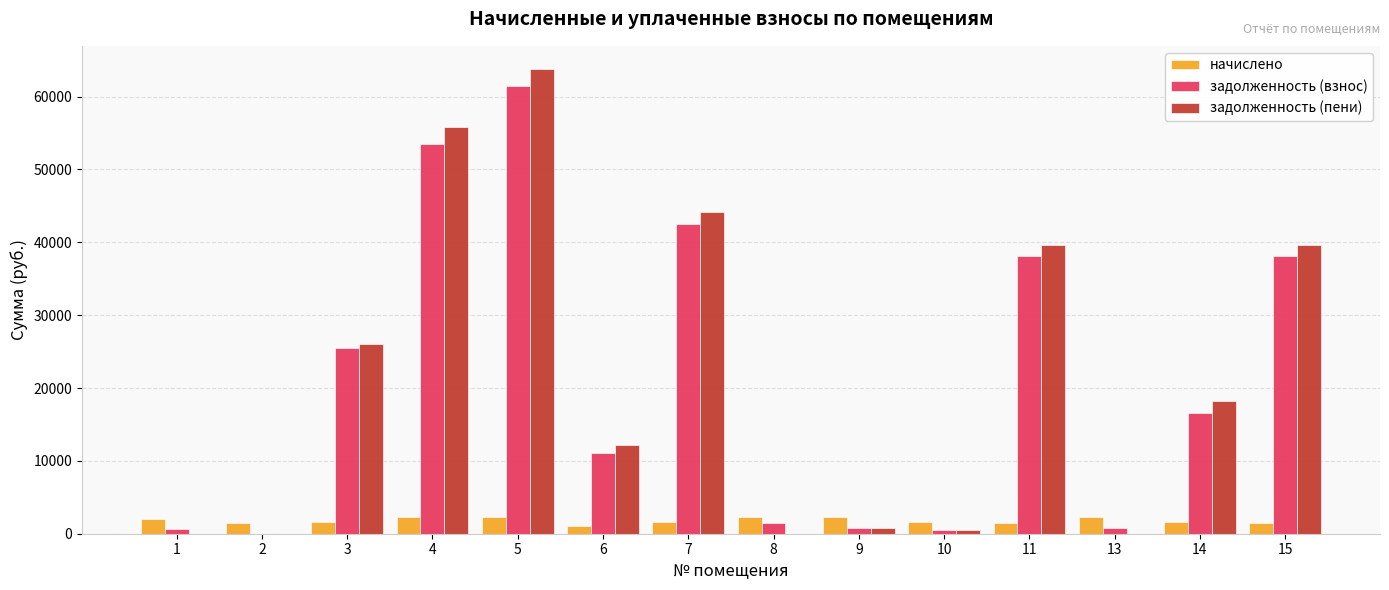

What value does the задолженность (пени) series have at 11?

39616.8